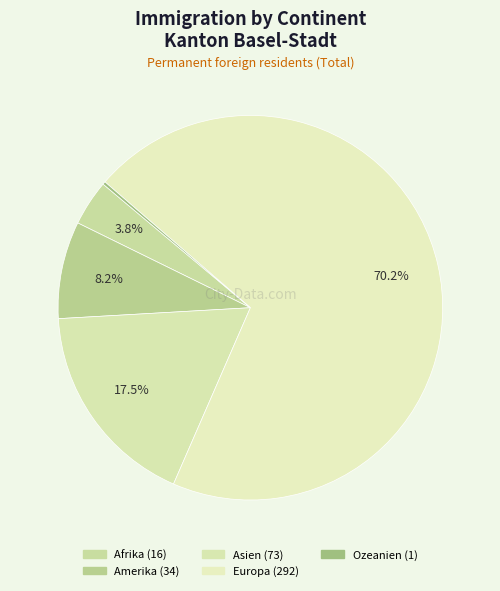

What is the change in value from Afrika to Ozeanien?

-15